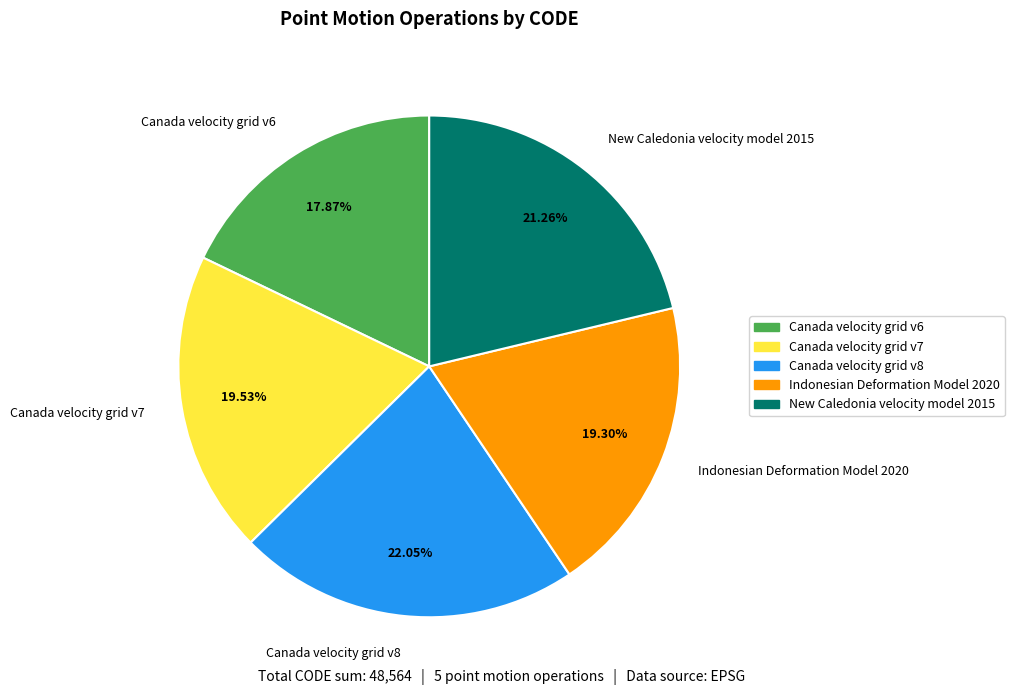

To the nearest percent, what is the combined percentage of Canada velocity grid v7 and Indonesian Deformation Model 2020?

39%